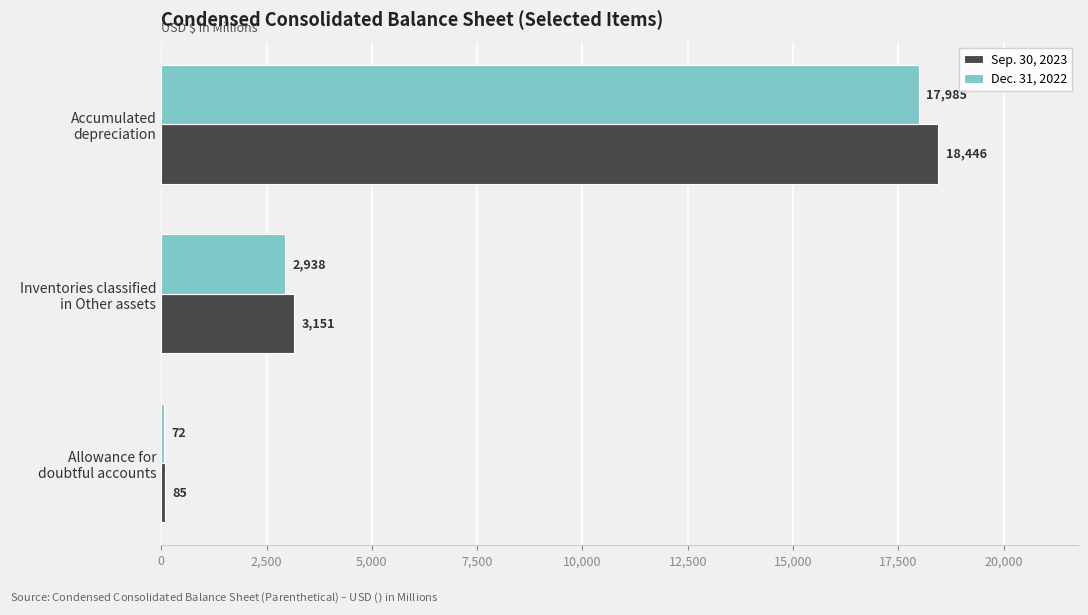

Which label corresponds to the largest value in the chart?

Accumulated
depreciation